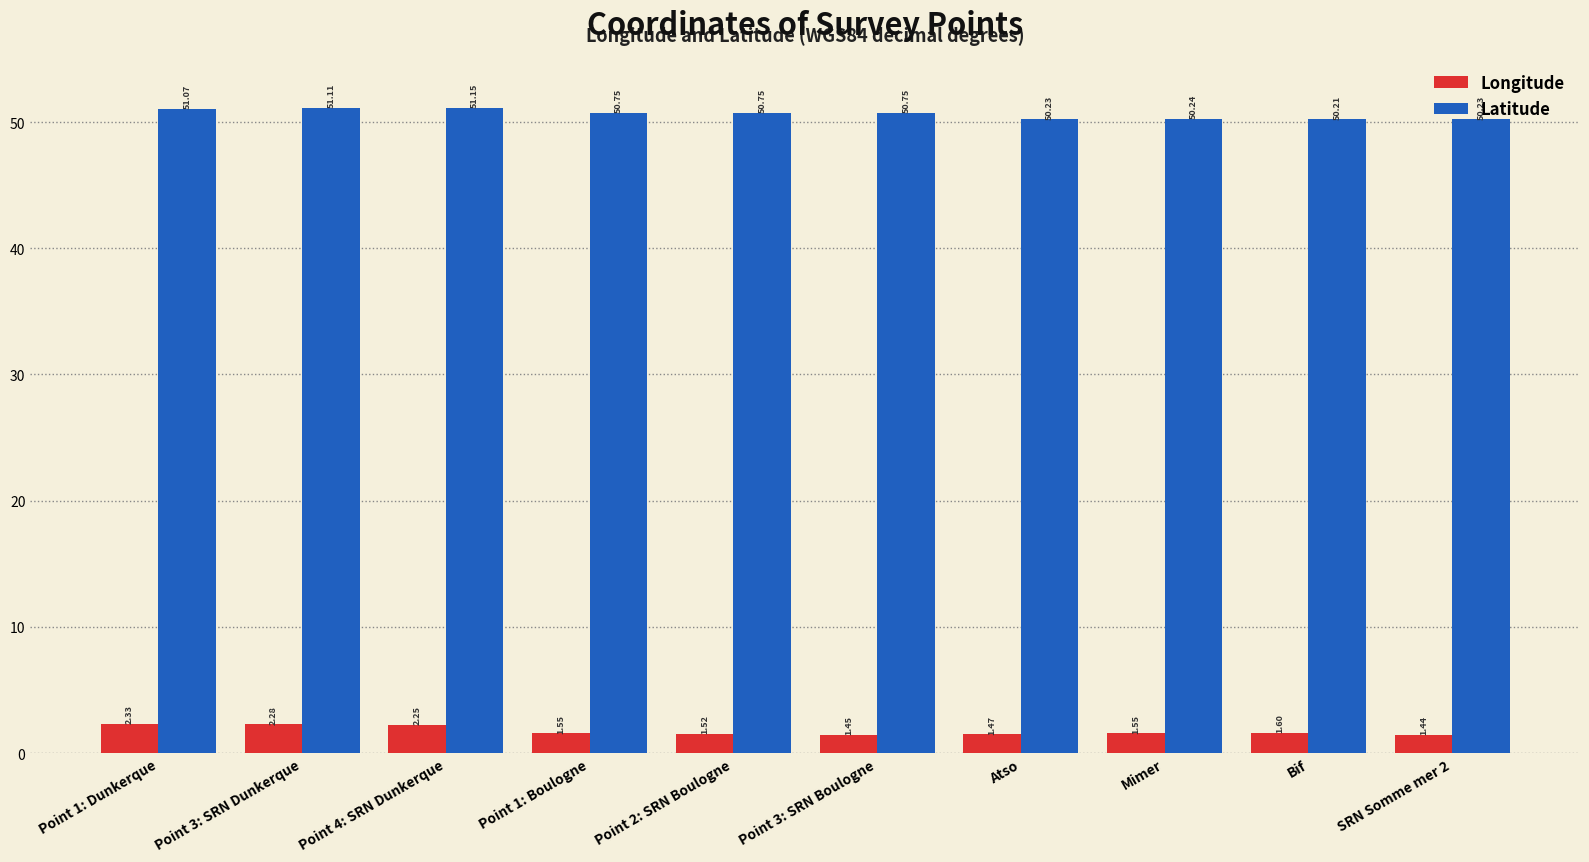

What is the label of the 2nd bar from the right?

Bif